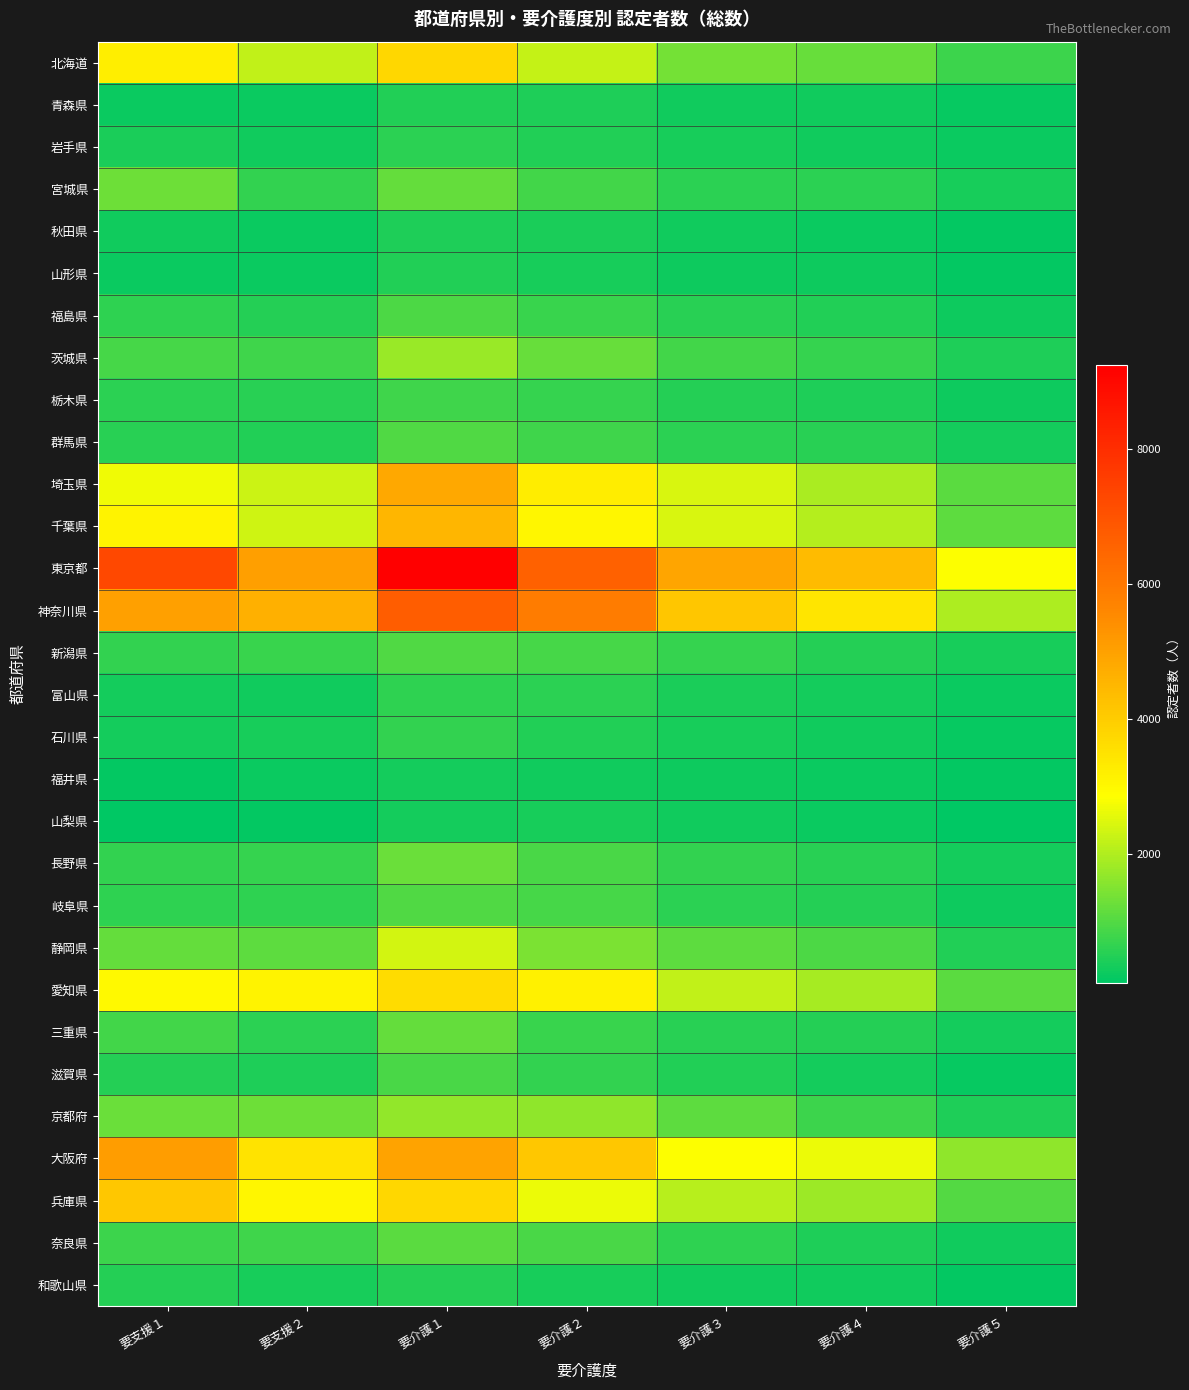

What is the maximum value shown in the chart?

9236